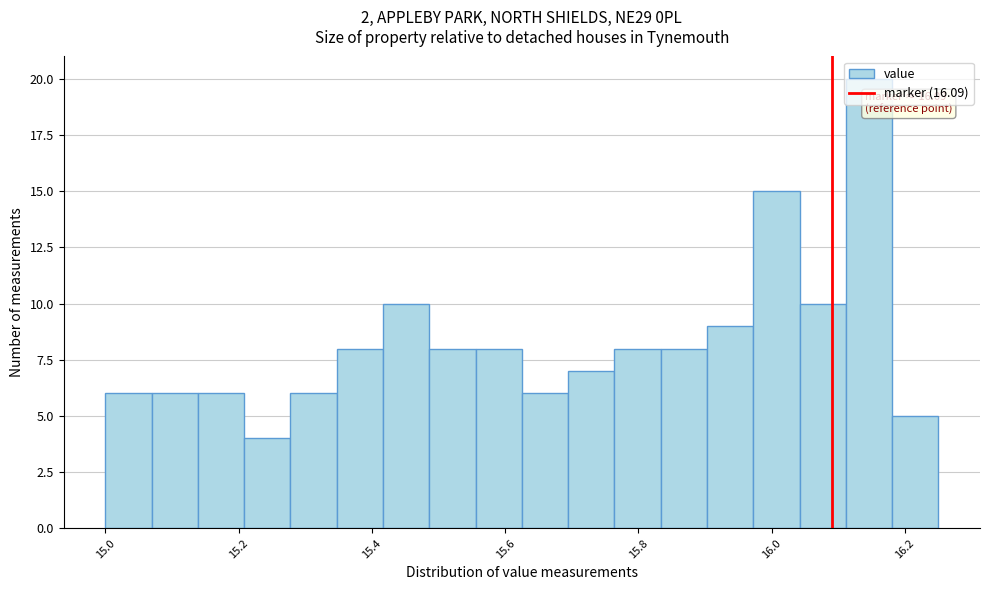

Read against the x-axis, roughly where is the centre of the tallest bar?

16.14